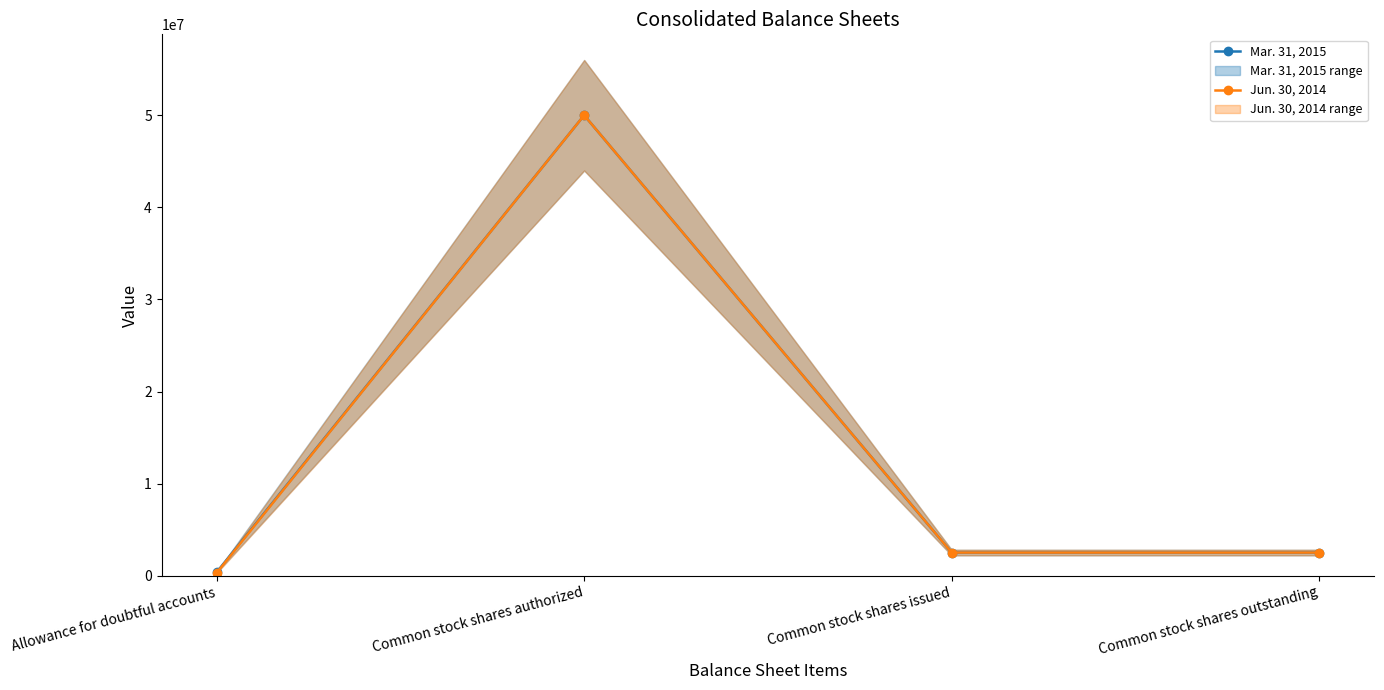

At which category does Mar. 31, 2015 reach its first local peak?

Common stock shares authorized